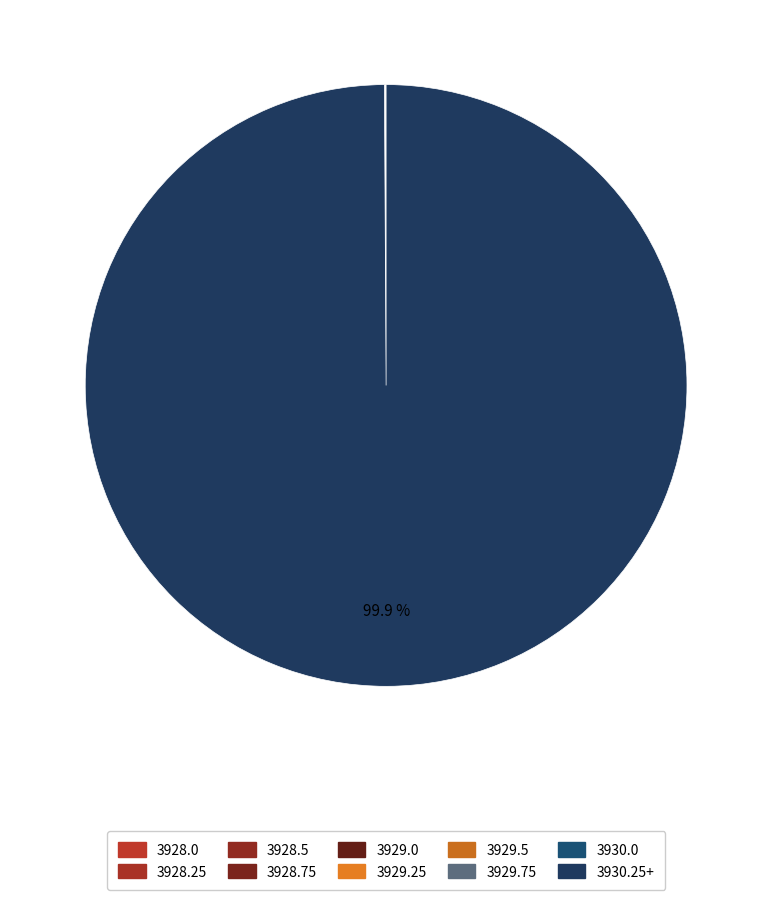

True or false: 3929.25 accounts for 1% of the total.

False